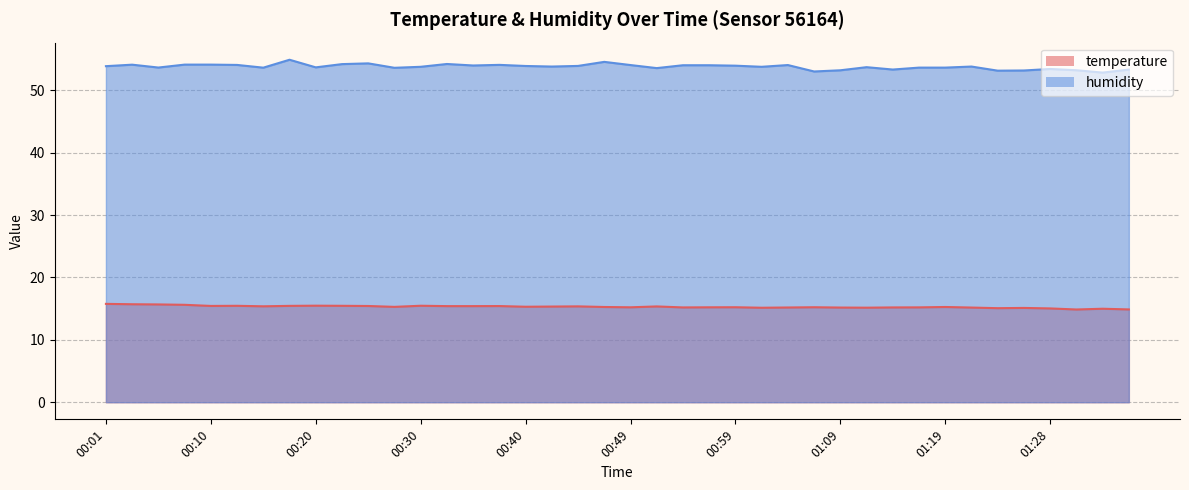

Rank the series by their maximum value, from highest to lowest.

humidity, temperature